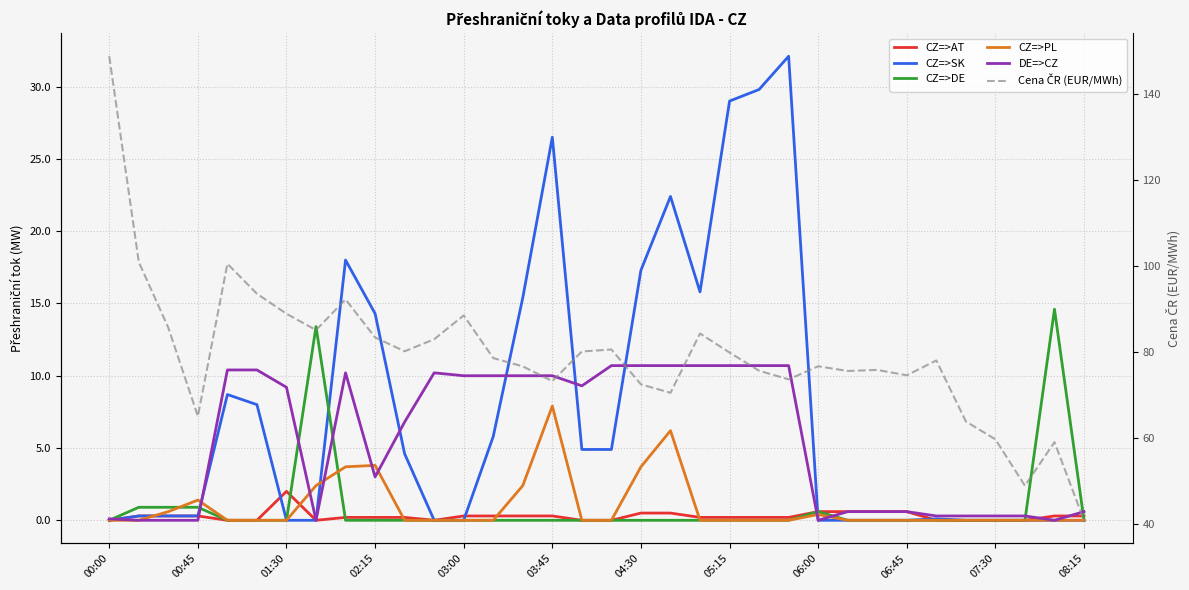

How many values in the CZ=>SK series exceed 0?

20